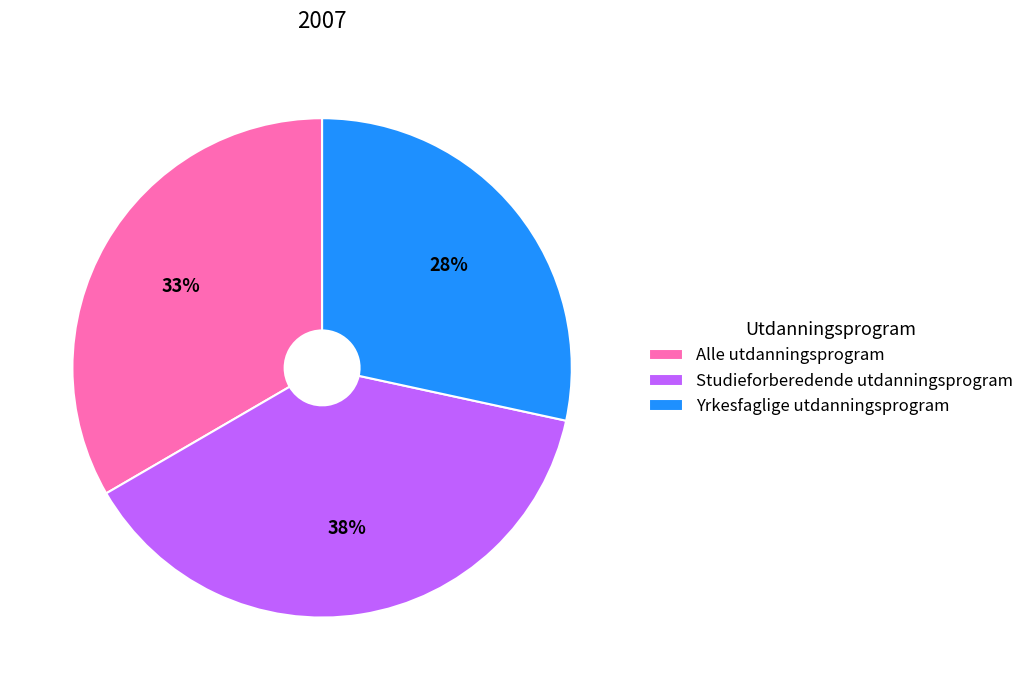

To the nearest percent, what percentage of the pie is Studieforberedende utdanningsprogram?

38%